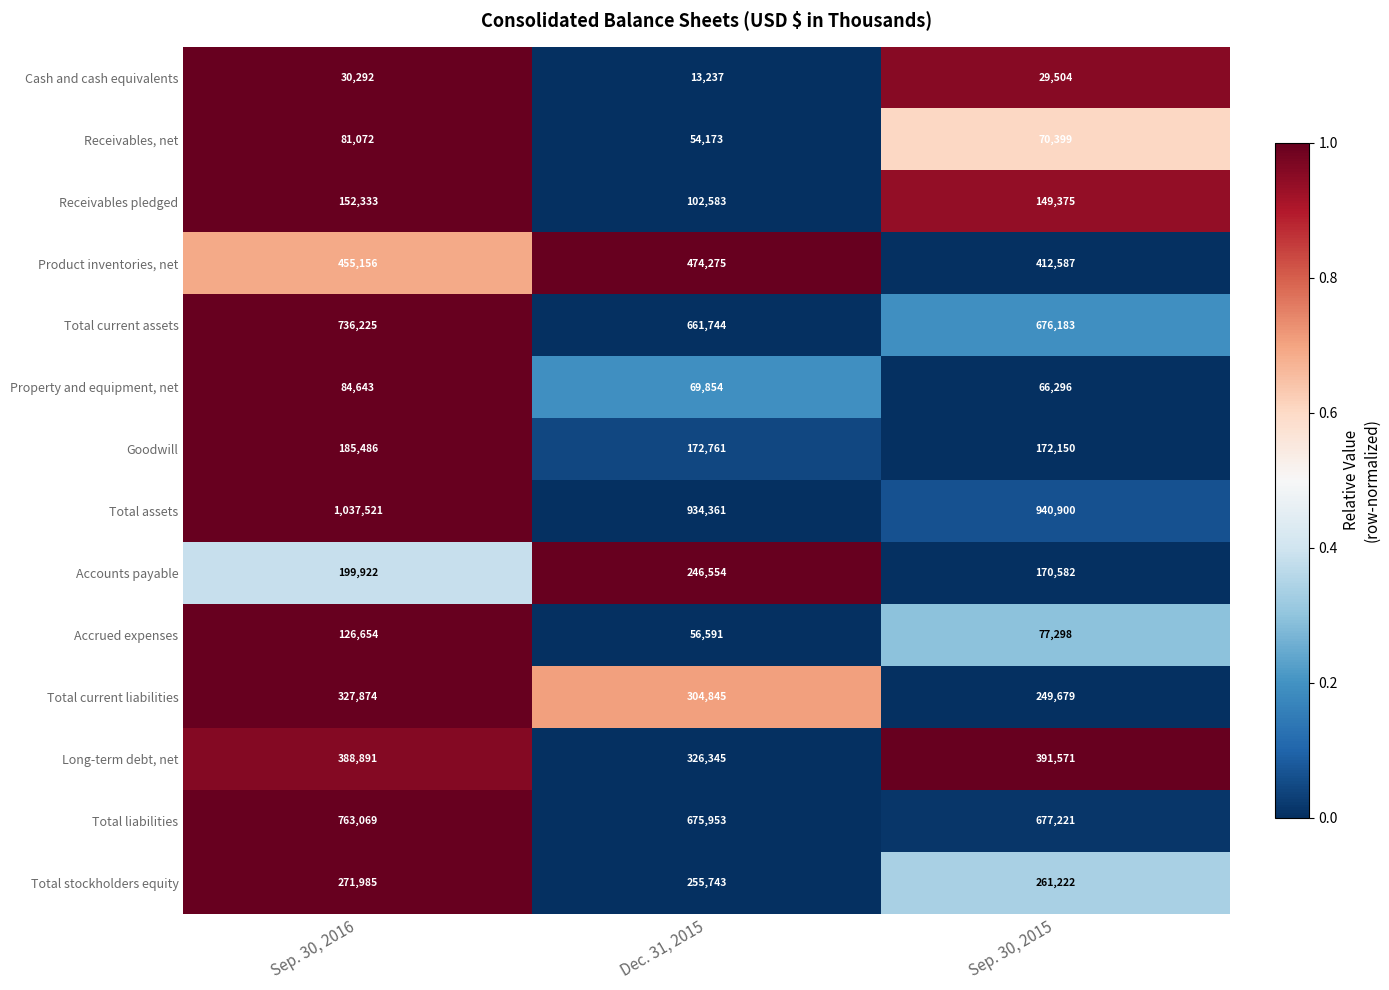

Which series has the widest spread of values?

Total assets